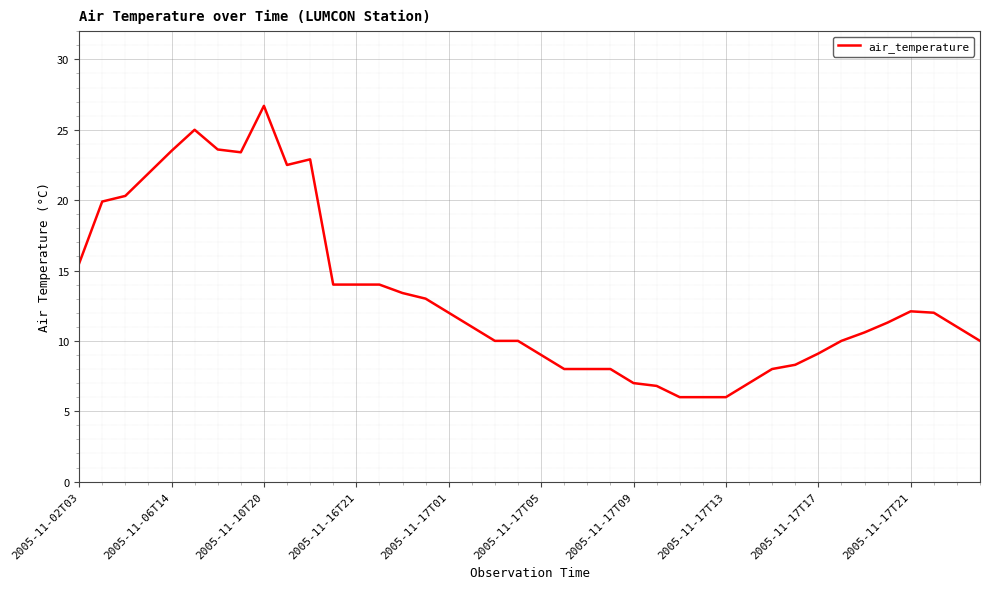

What is the greatest value displayed?

26.7